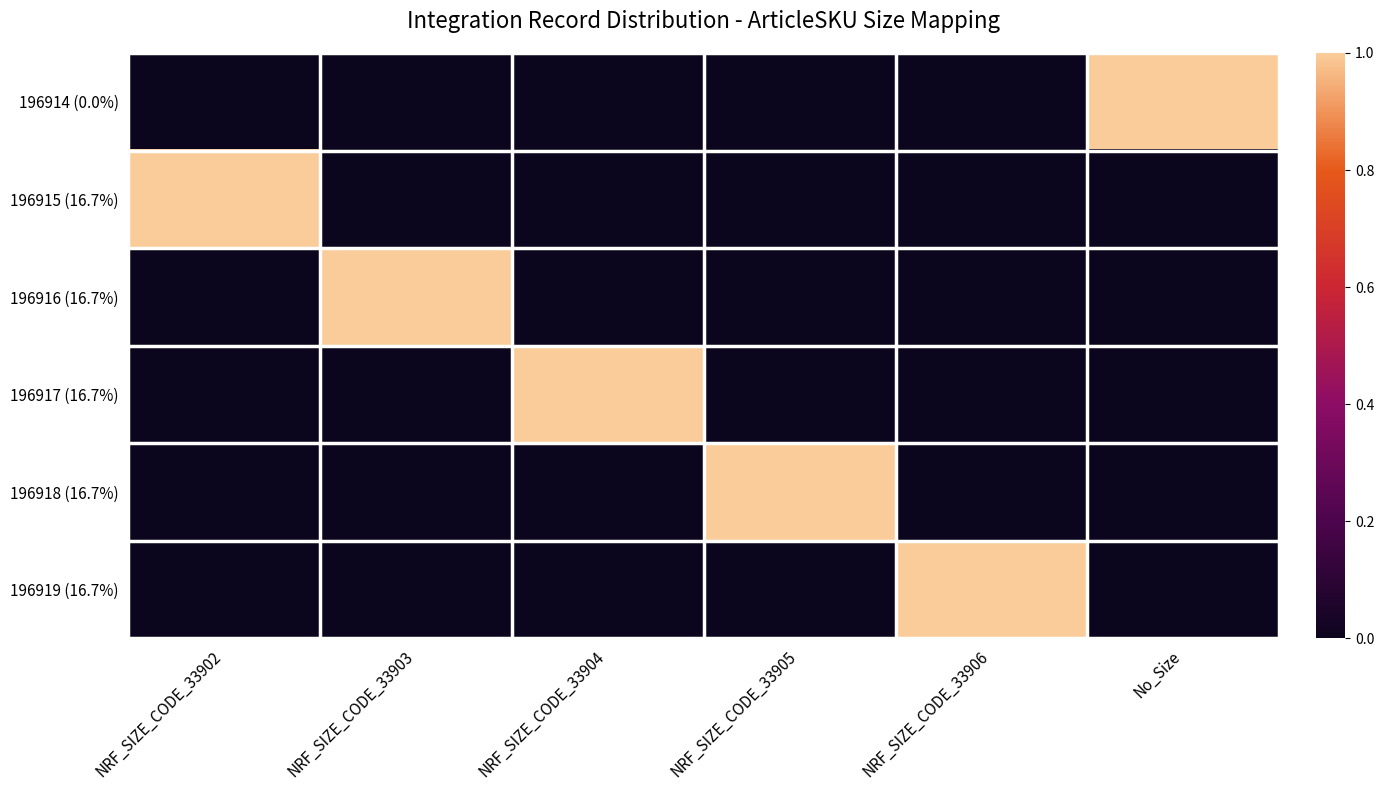

Reading left to right, what are all the values shown in this chart?

196914 (0.0%): NRF_SIZE_CODE_33902=0	NRF_SIZE_CODE_33903=0	NRF_SIZE_CODE_33904=0	NRF_SIZE_CODE_33905=0	NRF_SIZE_CODE_33906=0	No_Size=1
196915 (16.7%): NRF_SIZE_CODE_33902=1	NRF_SIZE_CODE_33903=0	NRF_SIZE_CODE_33904=0	NRF_SIZE_CODE_33905=0	NRF_SIZE_CODE_33906=0	No_Size=0
196916 (16.7%): NRF_SIZE_CODE_33902=0	NRF_SIZE_CODE_33903=1	NRF_SIZE_CODE_33904=0	NRF_SIZE_CODE_33905=0	NRF_SIZE_CODE_33906=0	No_Size=0
196917 (16.7%): NRF_SIZE_CODE_33902=0	NRF_SIZE_CODE_33903=0	NRF_SIZE_CODE_33904=1	NRF_SIZE_CODE_33905=0	NRF_SIZE_CODE_33906=0	No_Size=0
196918 (16.7%): NRF_SIZE_CODE_33902=0	NRF_SIZE_CODE_33903=0	NRF_SIZE_CODE_33904=0	NRF_SIZE_CODE_33905=1	NRF_SIZE_CODE_33906=0	No_Size=0
196919 (16.7%): NRF_SIZE_CODE_33902=0	NRF_SIZE_CODE_33903=0	NRF_SIZE_CODE_33904=0	NRF_SIZE_CODE_33905=0	NRF_SIZE_CODE_33906=1	No_Size=0